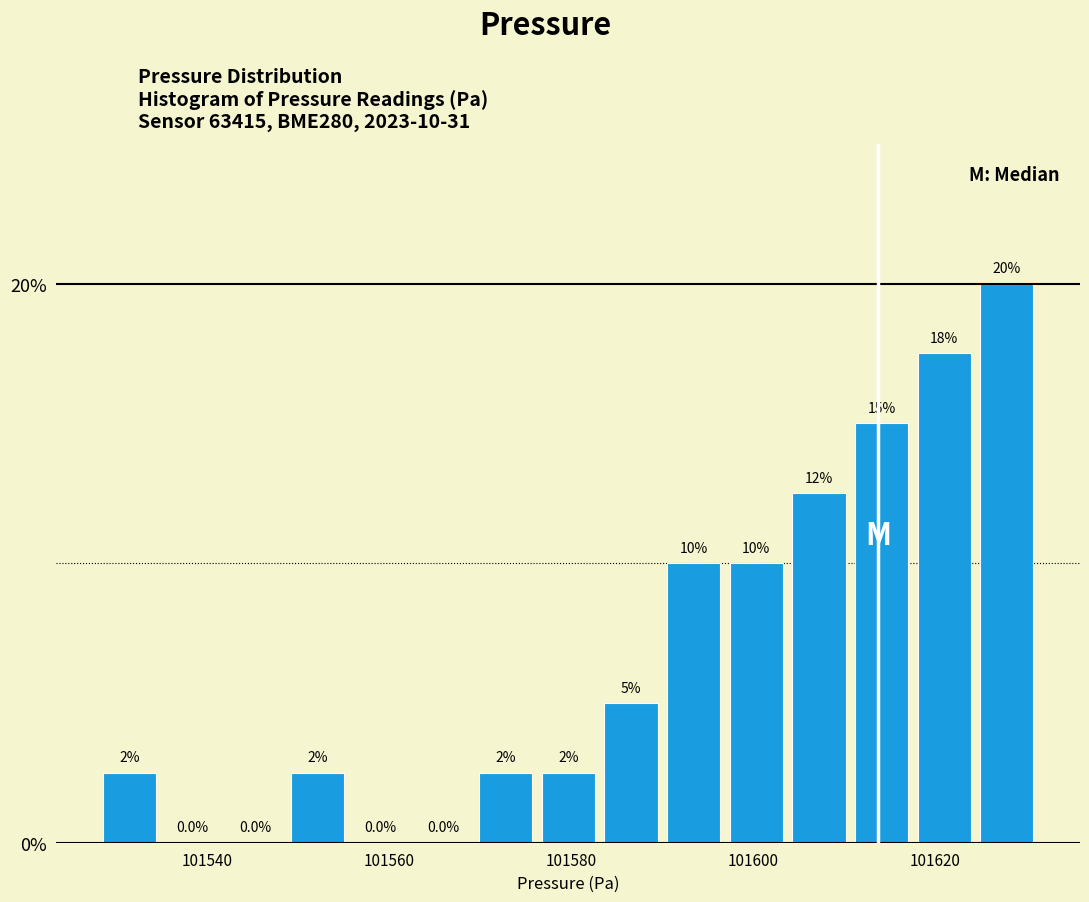

Around what value on the x-axis is the tallest bar? Give the approximate position of its centre, as read against the axis.

101628